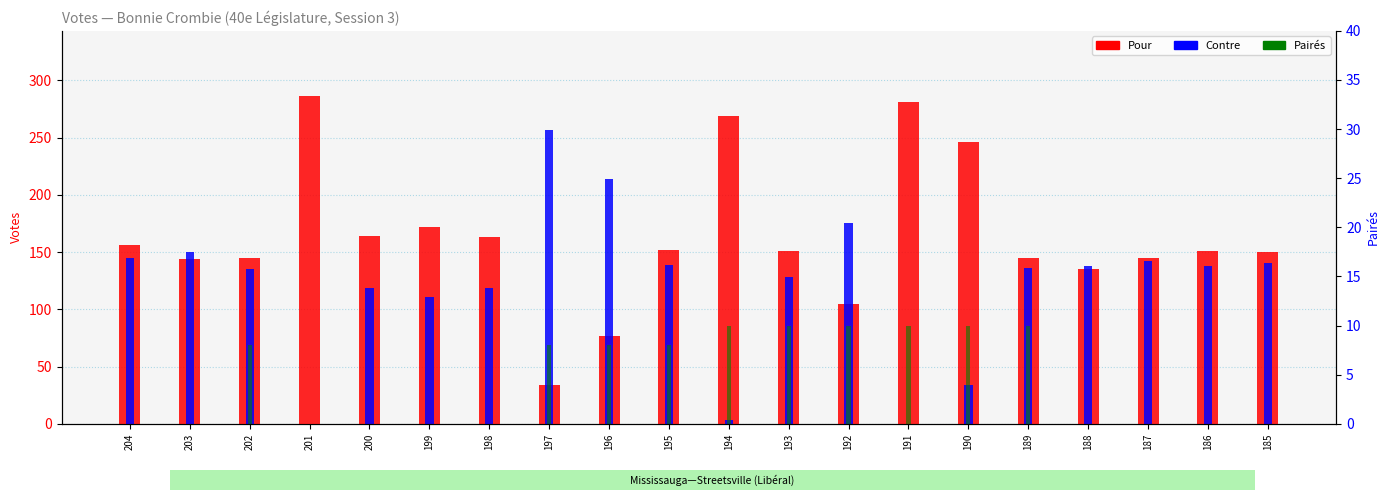

Reading left to right, transcribe all the data shown in this chart.

Pour: 204=156	203=144	202=145	201=286	200=164	199=172	198=163	197=34	196=77	195=152	194=269	193=151	192=105	191=281	190=246	189=145	188=135	187=145	186=151	185=150
Contre: 204=145	203=150	202=135	201=0	200=119	199=111	198=119	197=257	196=214	195=139	194=3	193=128	192=175	191=0	190=34	189=136	188=138	187=142	186=138	185=140
Pairés: 204=0	203=0	202=8	201=0	200=0	199=0	198=0	197=8	196=8	195=8	194=10	193=10	192=10	191=10	190=10	189=10	188=0	187=0	186=0	185=0